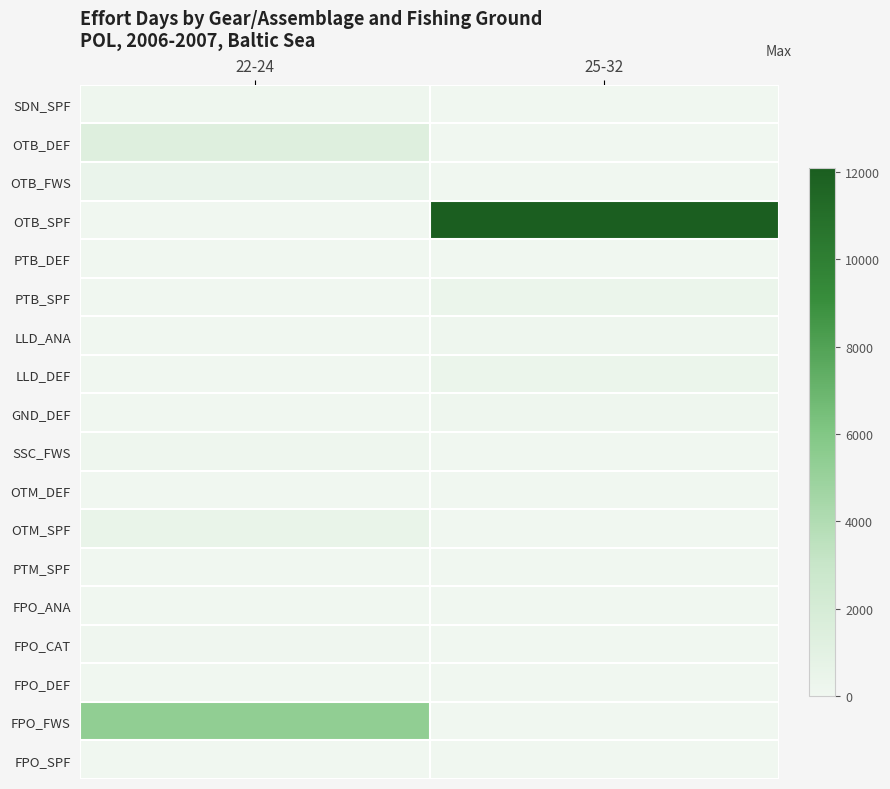

What is the greatest value displayed?

12091.0